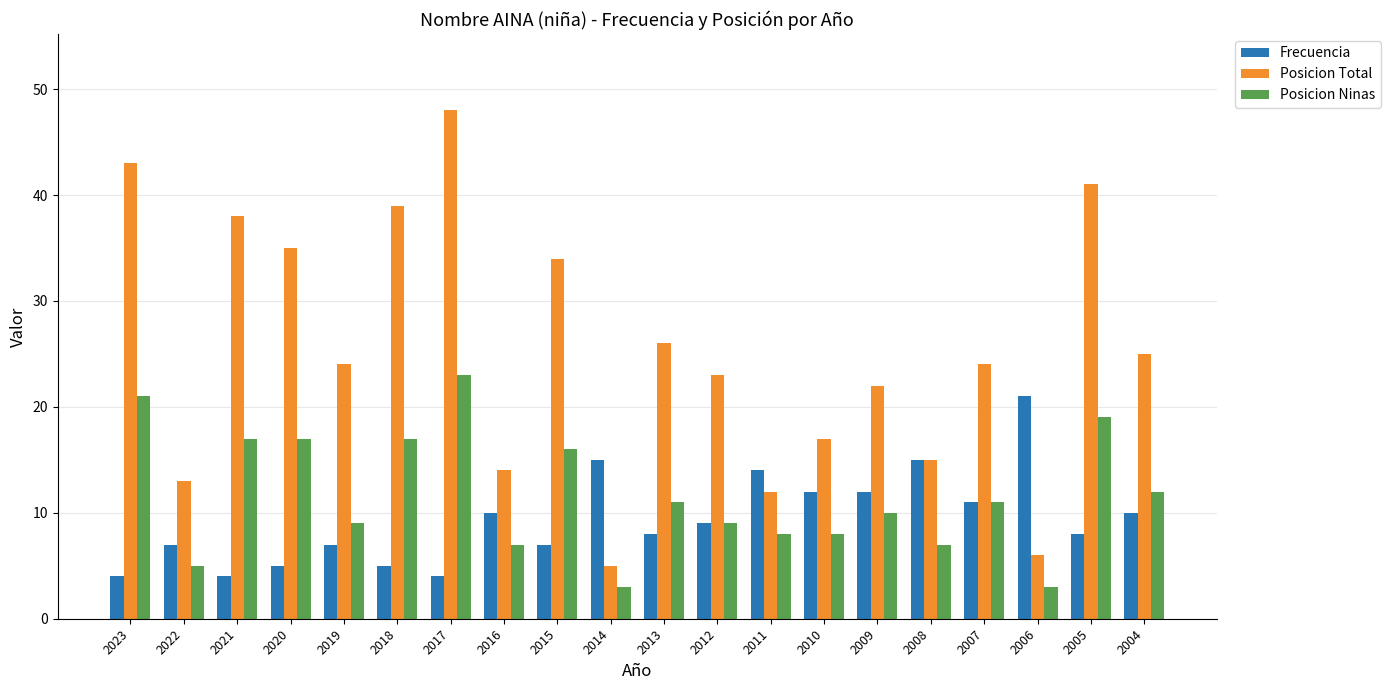

Is the value of Posicion Ninas at 2004 greater than the value of Frecuencia at 2006?

No